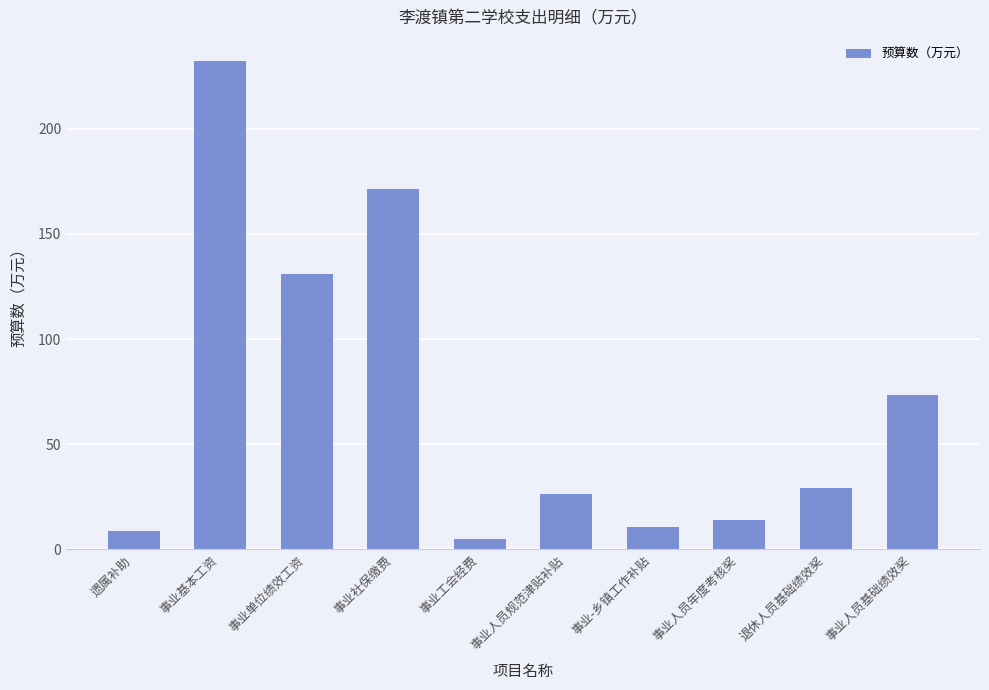

What is the difference between the maximum and minimum values?

227.3